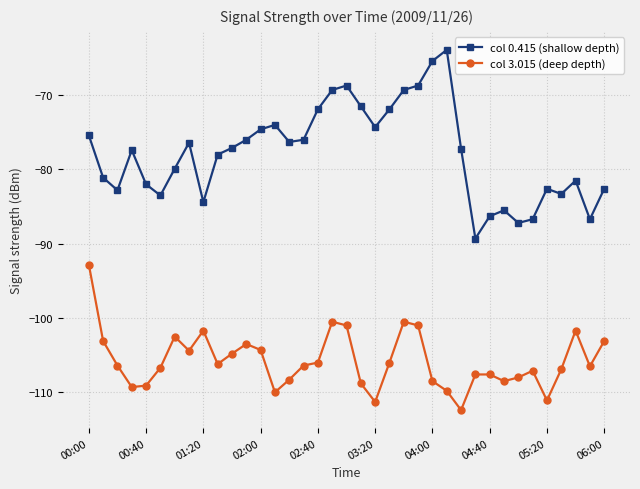

True or false: col 3.015 (deep depth) and col 0.415 (shallow depth) intersect in this chart.

False